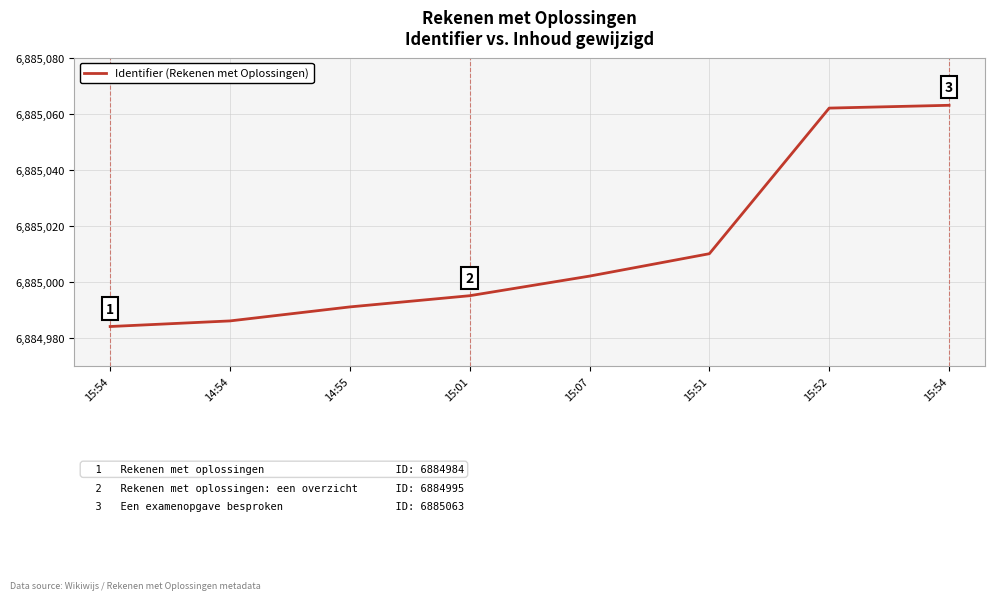

How many lines are shown in the chart?

1